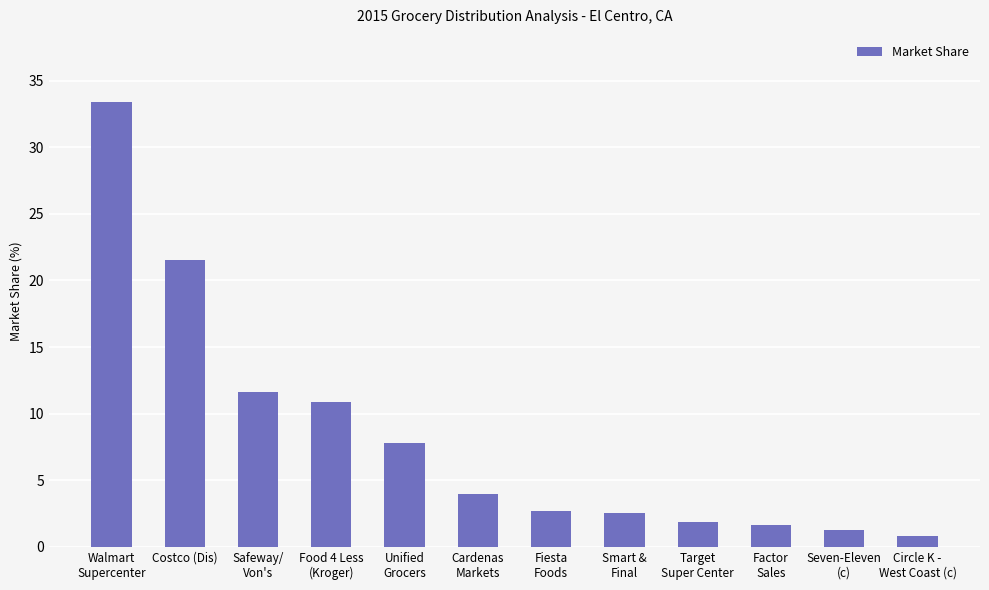

How many data points does each series have?

12